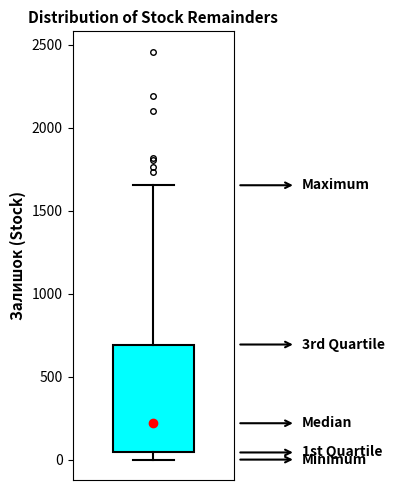

Read this box plot against the y-axis: the position of the median line, the range covered by the box, and the ends of both whiskers. The values are not printed on the chart, so give them approximately, as read against the axis.

median 200, box 50 to 700, whiskers 0 to 1650